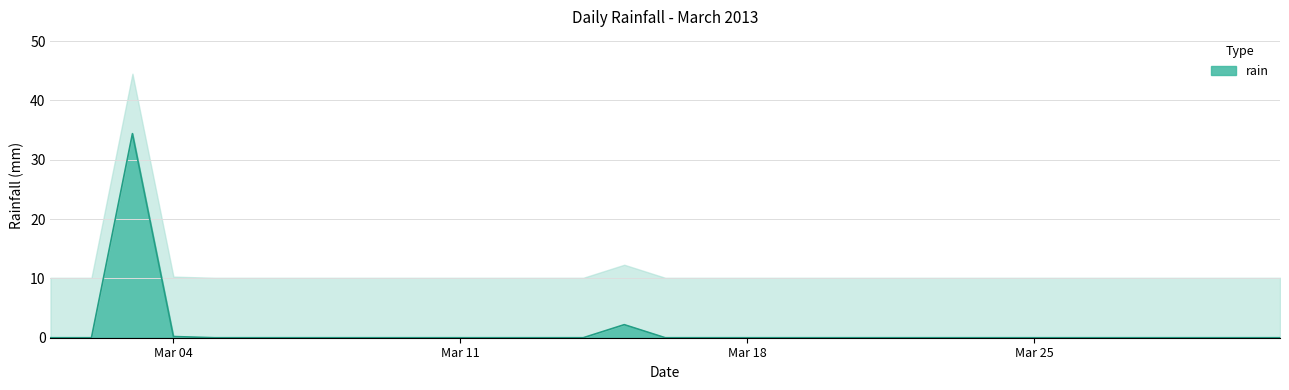

The chart shows a value of 0.0 at 2013-03-30. True or false?

True